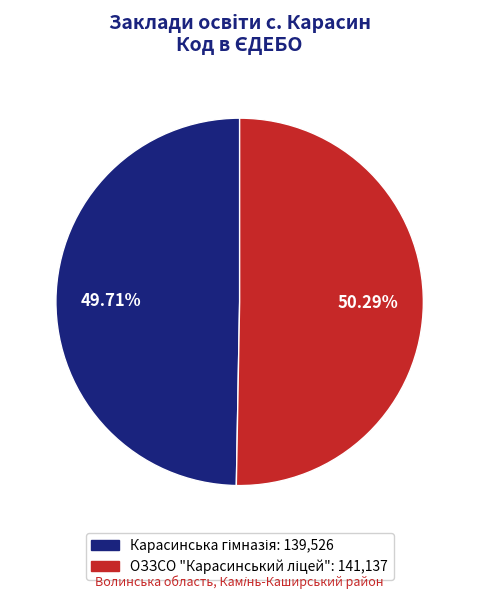

Is there any slice that represents more than half of the pie?

Yes